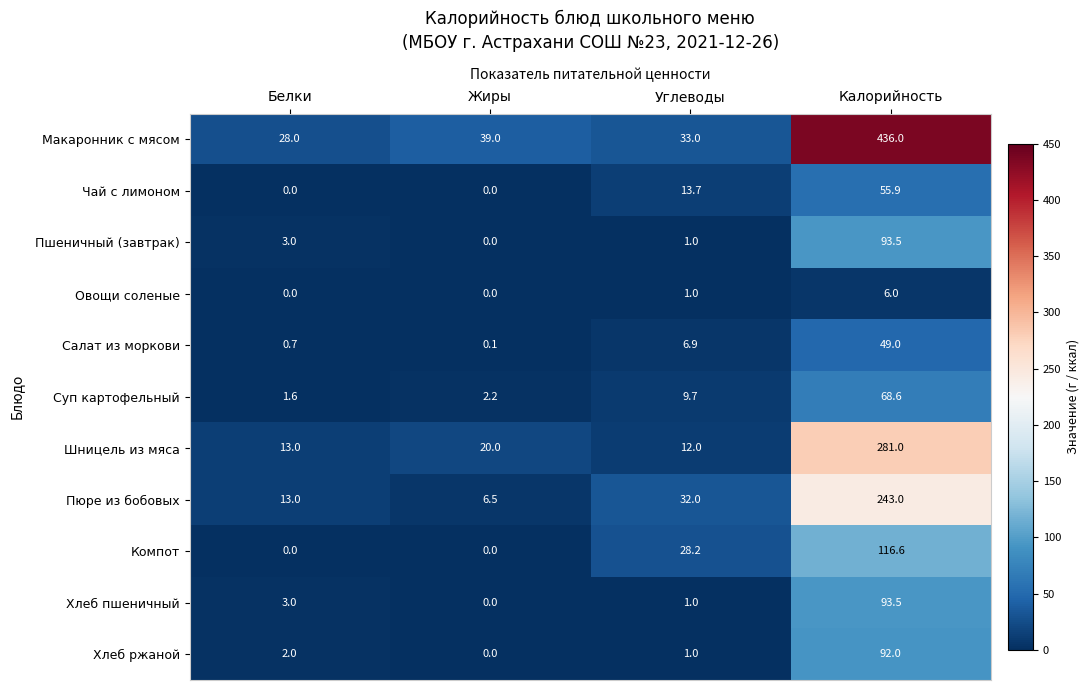

At how many categories does at least one series exceed 142?

1